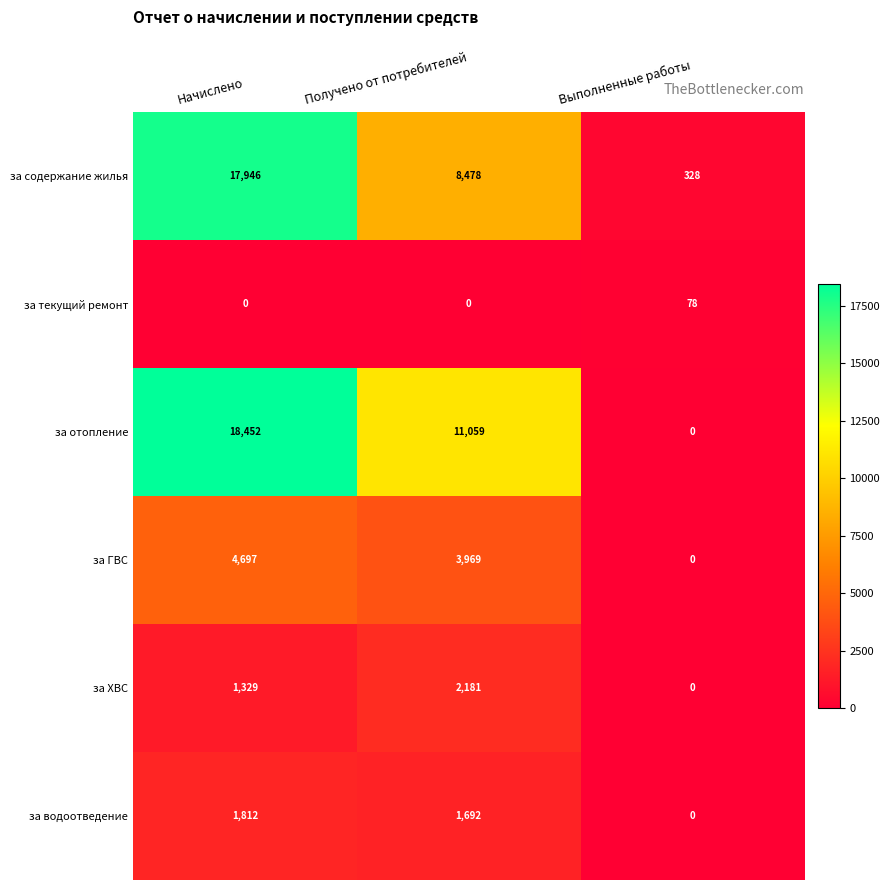

At Начислено, list the series in order from smallest to largest.

за текущий ремонт, за ХВС, за водоотведение, за ГВС, за содержание жилья, за отопление